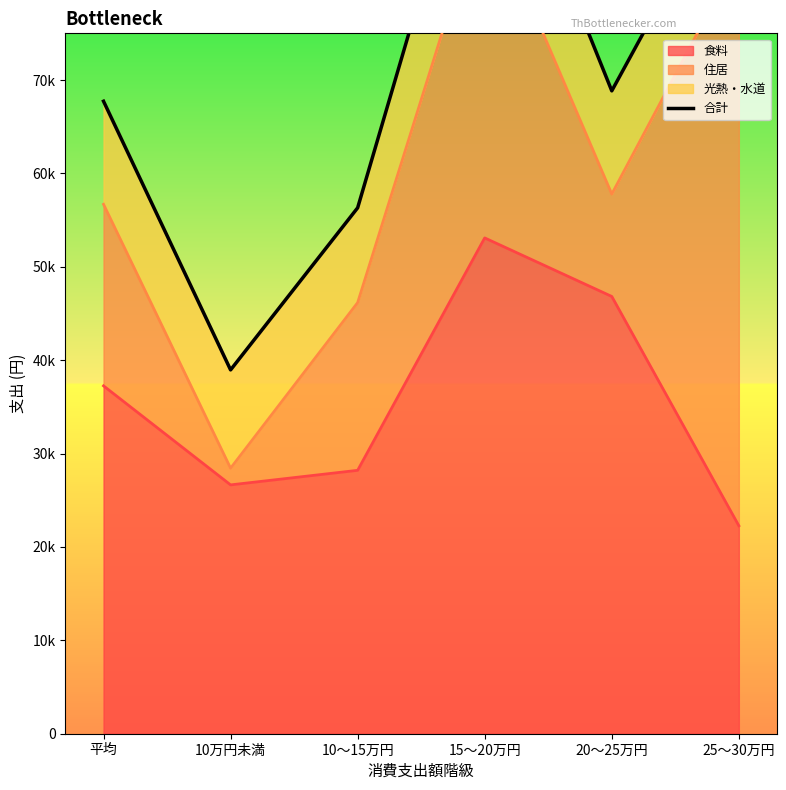

Does the chart have visible grid lines?

No